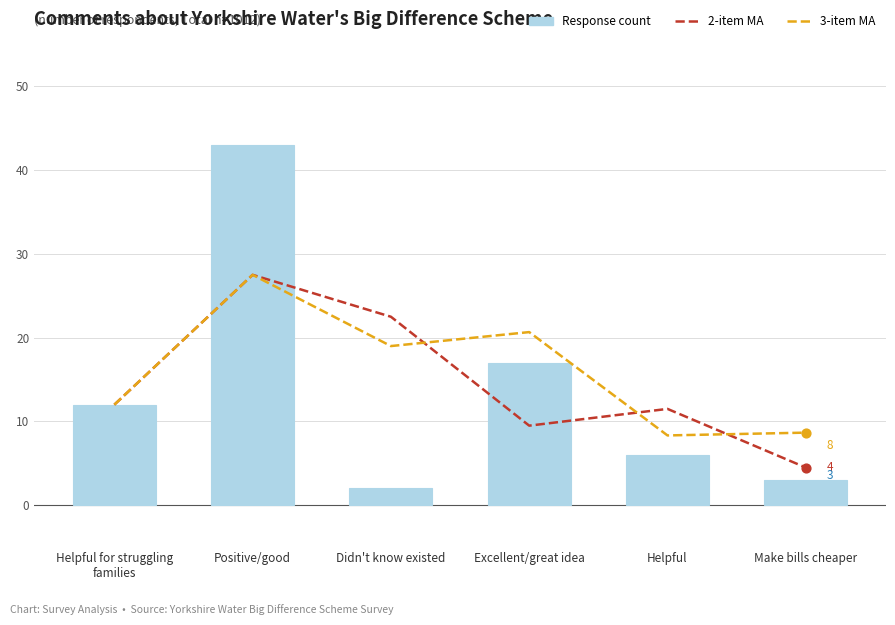

Which series has the widest spread of Y values?

Response count